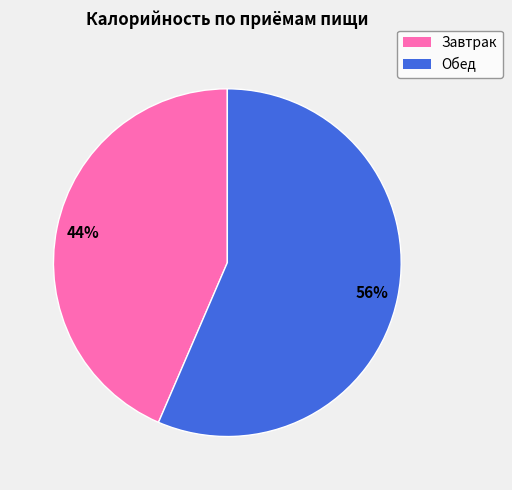

What is the ratio of the value at Завтрак to the value at Обед?

0.8